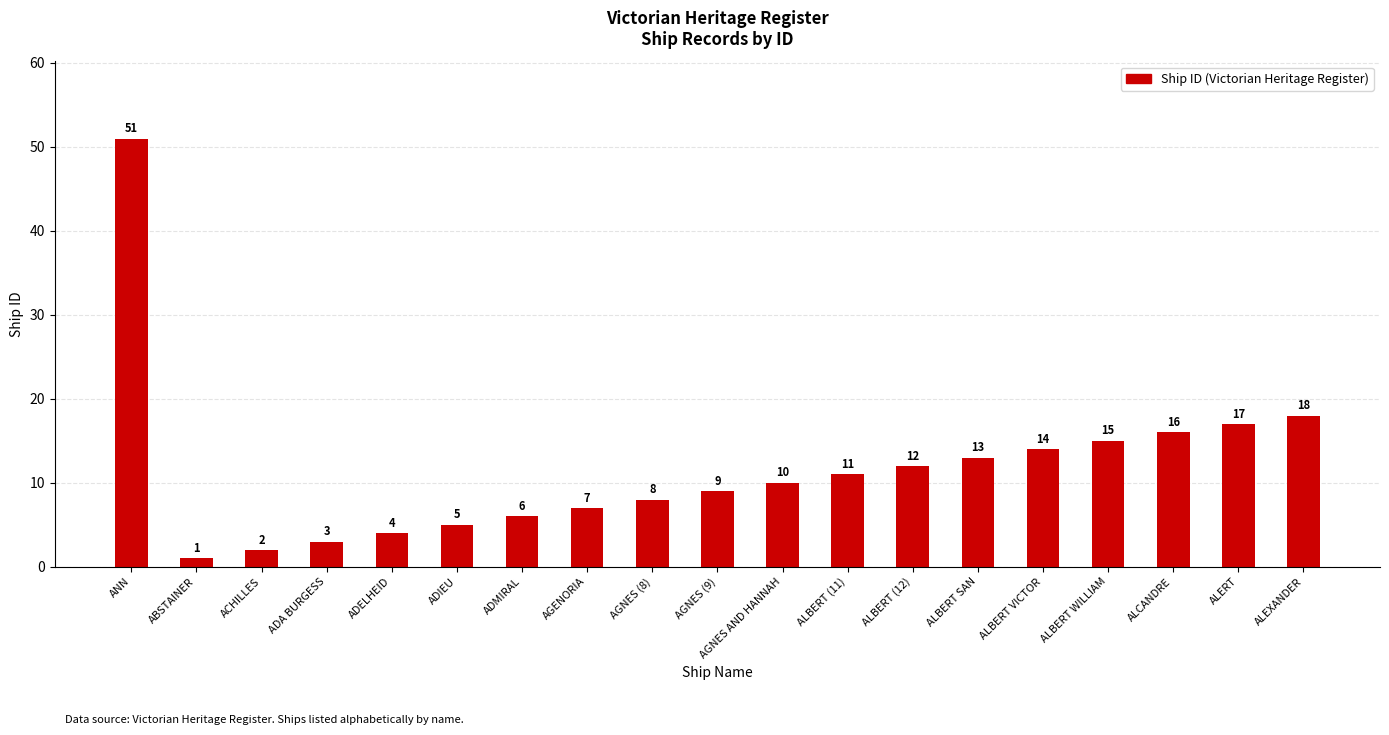

The value at ALCANDRE is 16. True or false?

True